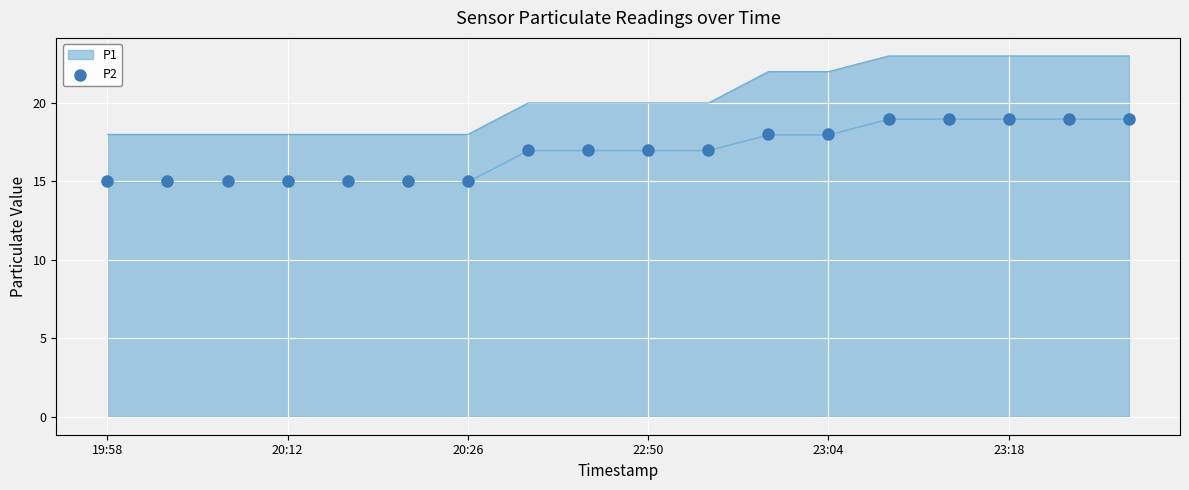

Which has a higher value, 12 or 17?

17